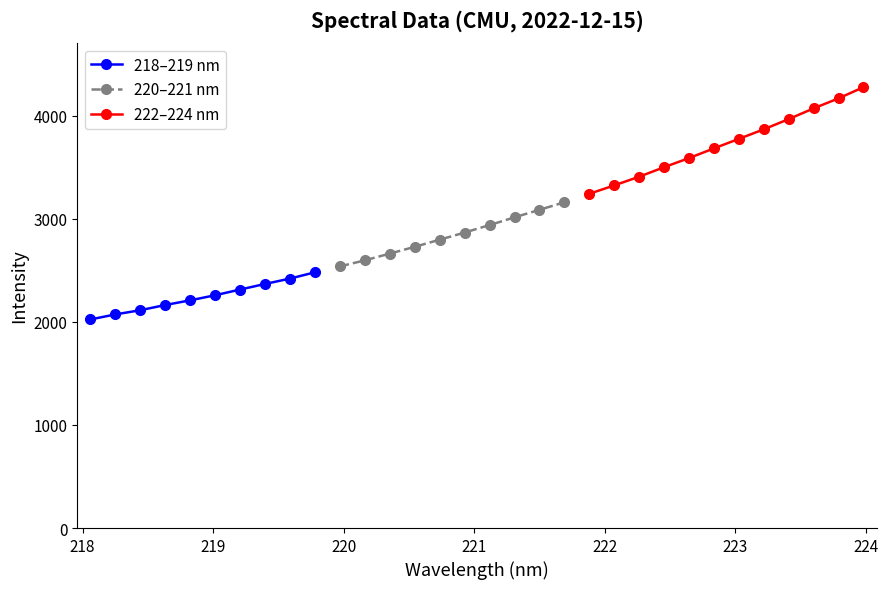

The value at 221.8812 is 4900.2. True or false?

False